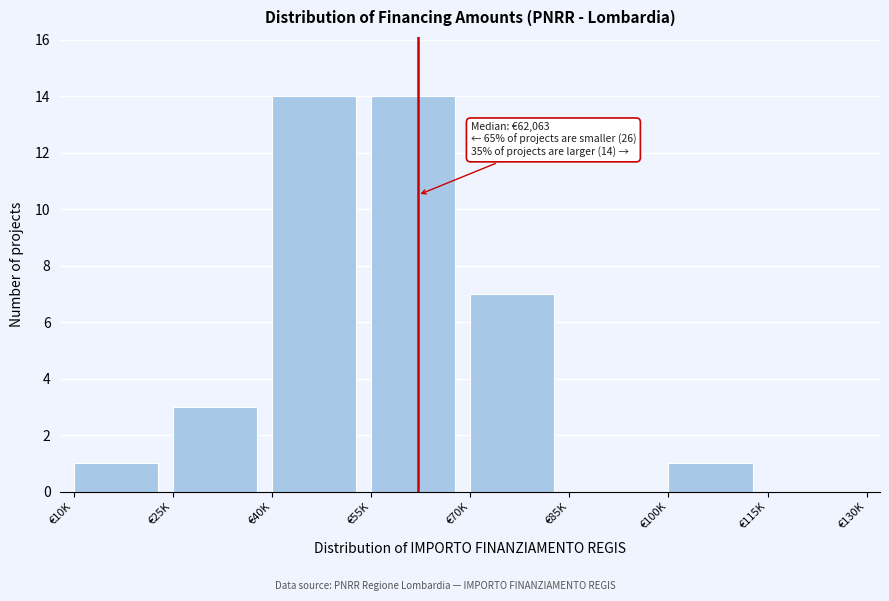

Reading left to right, extract all data points from this chart.

€10K=1	€25K=3	€40K=14	€55K=14	€70K=7	€85K=0	€100K=1	€115K=0